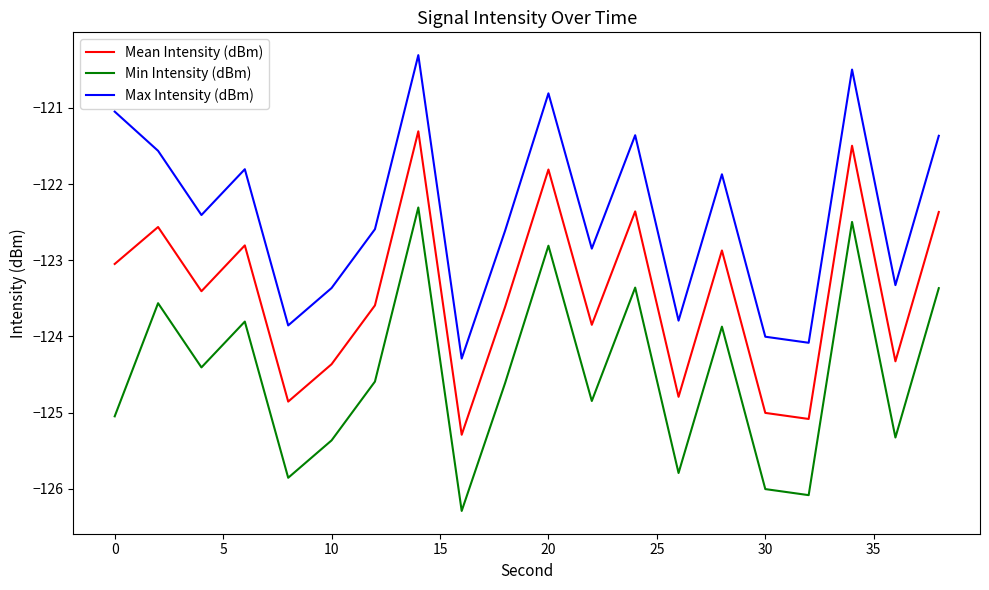

What is the difference between the second highest and minimum values in the Min Intensity (dBm) series?

3.8